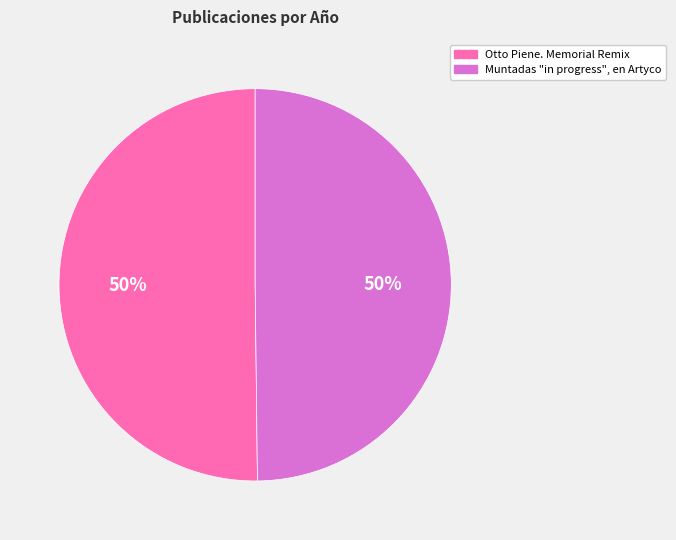

Approximately how many times larger is the value at Muntadas "in progress", en Artyco compared to Otto Piene. Memorial Remix?

1.0